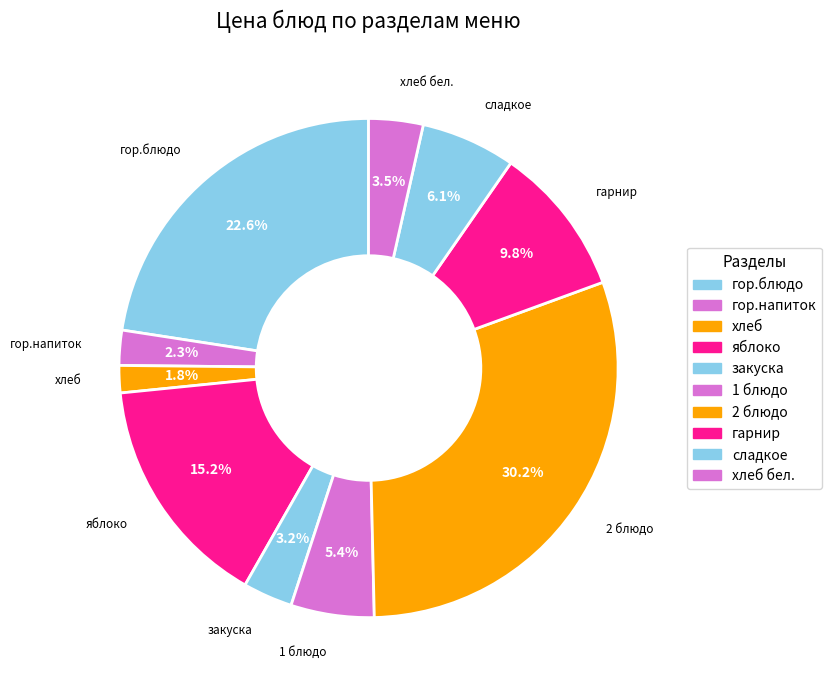

What percentage is the хлеб slice, to the nearest percent?

2%